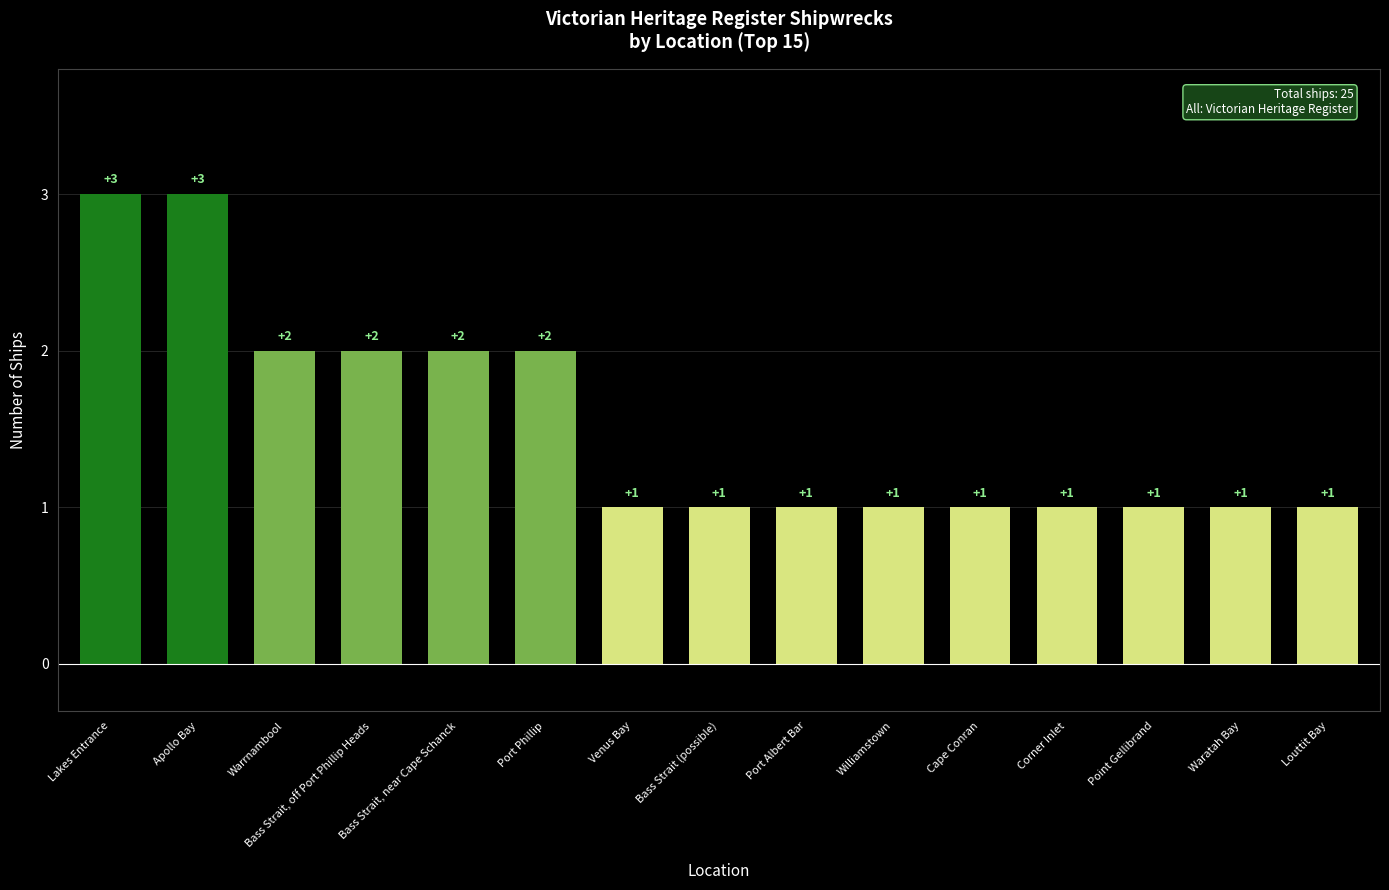

Are the bars horizontal?

No